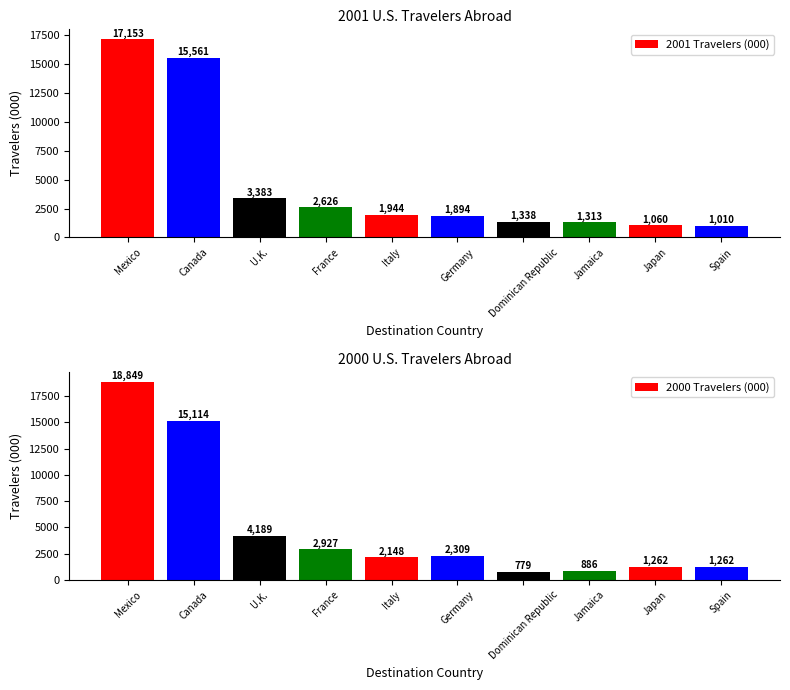

Are the bars horizontal?

No